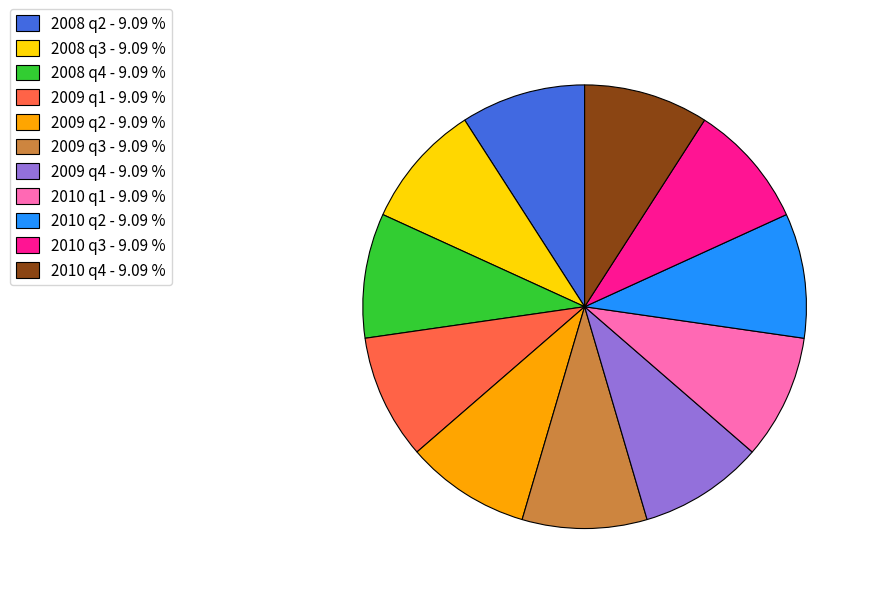

Count the number of slices in the pie.

11